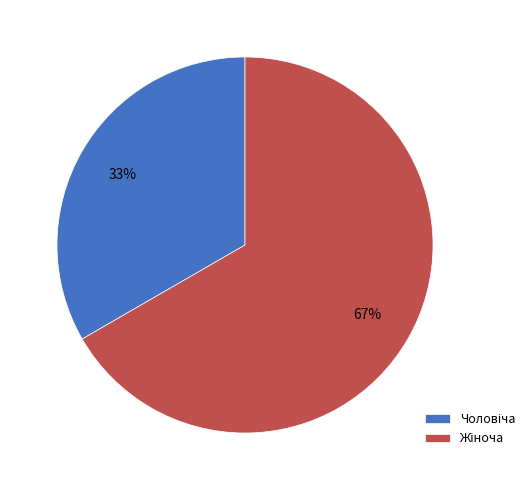

To the nearest percent, what is the average slice percentage?

50%